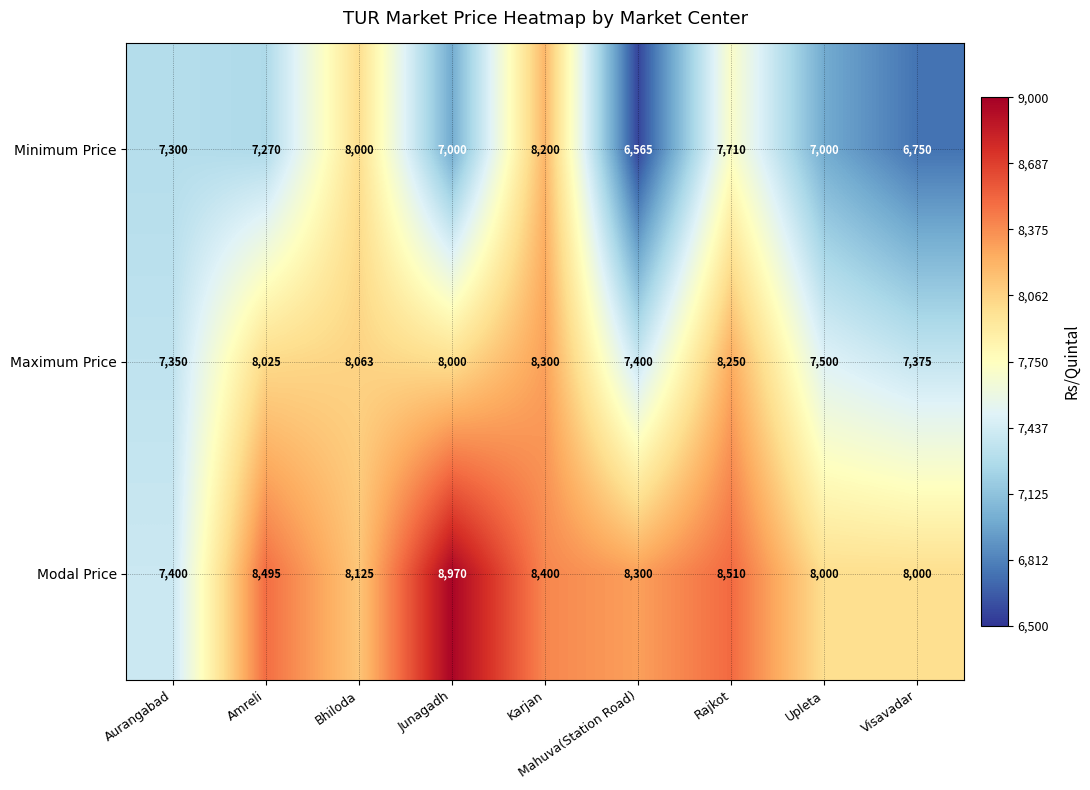

Which series has the largest range (max minus min)?

Minimum Price